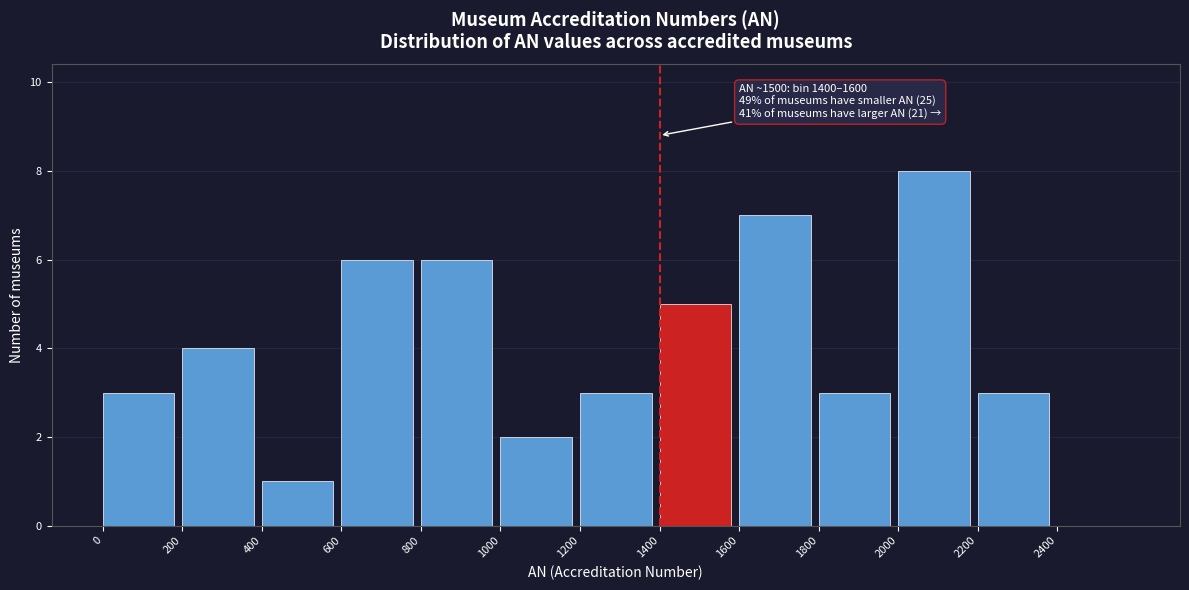

Which range on the x-axis has the tallest bar?

2000 to 2200